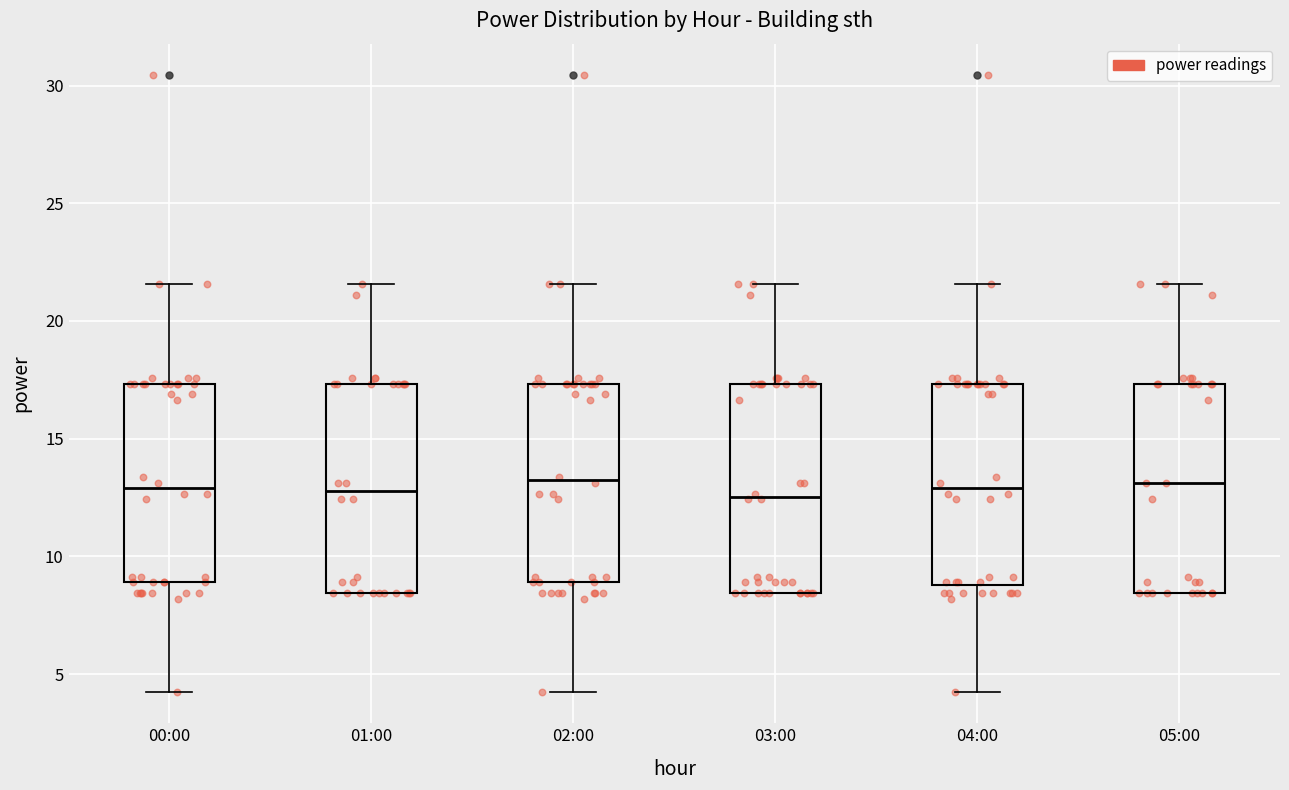

Where is the lower edge of the box for 00:00 on the y-axis? The values are not printed on the chart, so give them approximately, as read against the axis.

9.0